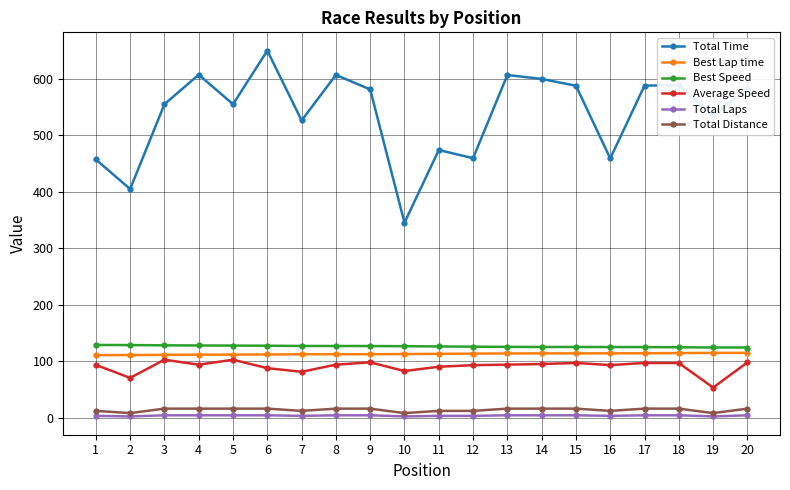

The Average Speed series shows 96.6 at 18. True or false?

True